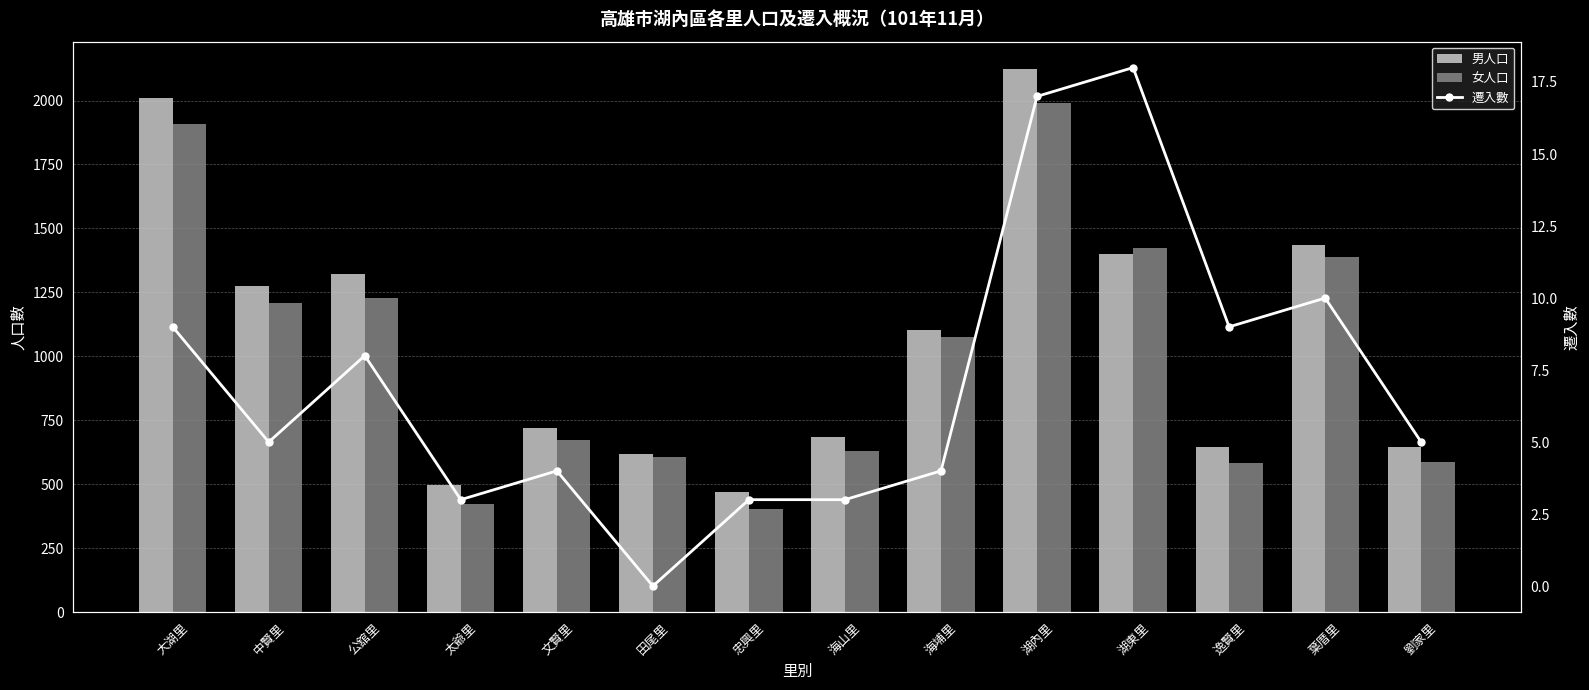

Is it true that 遷入數 equals 3 at 海山里?

True